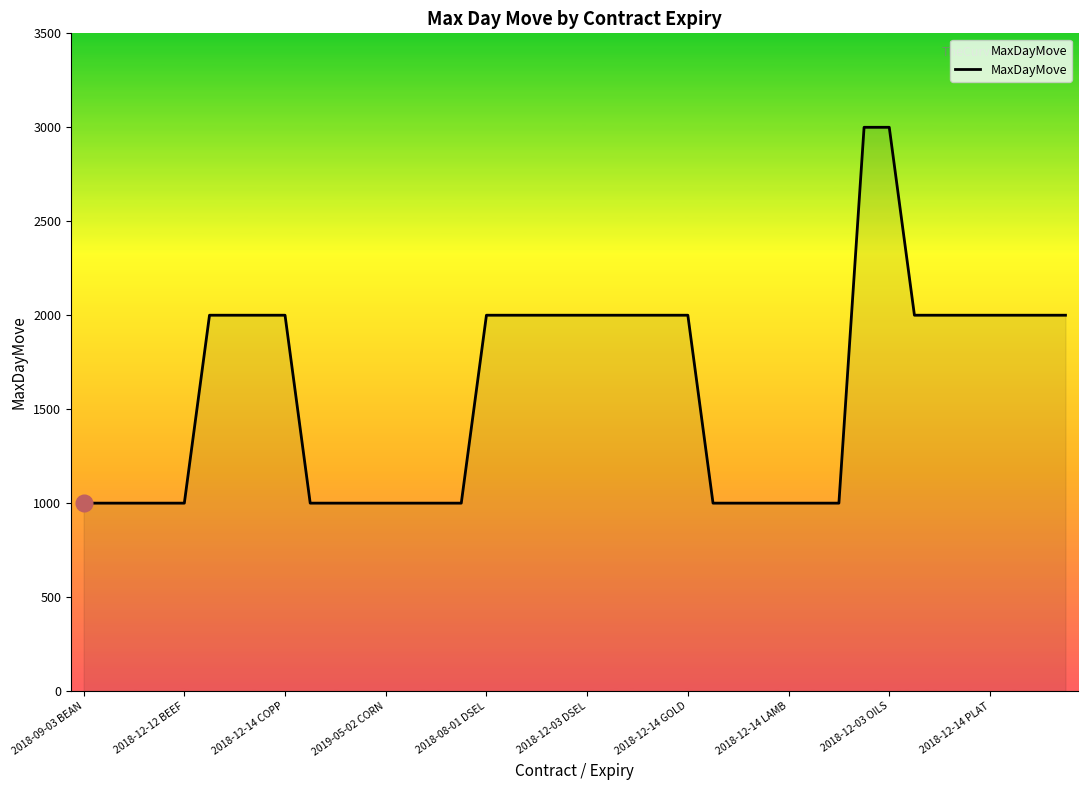

What is the difference between the maximum and minimum values?

2000